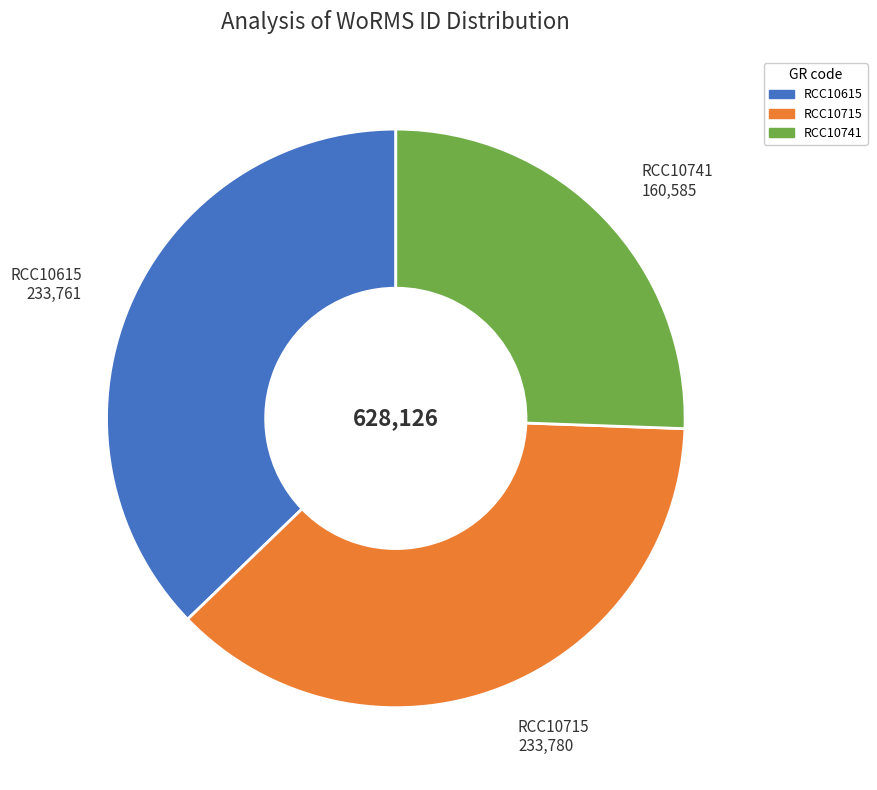

Combined, do RCC10615 and RCC10741 account for over 50%?

Yes